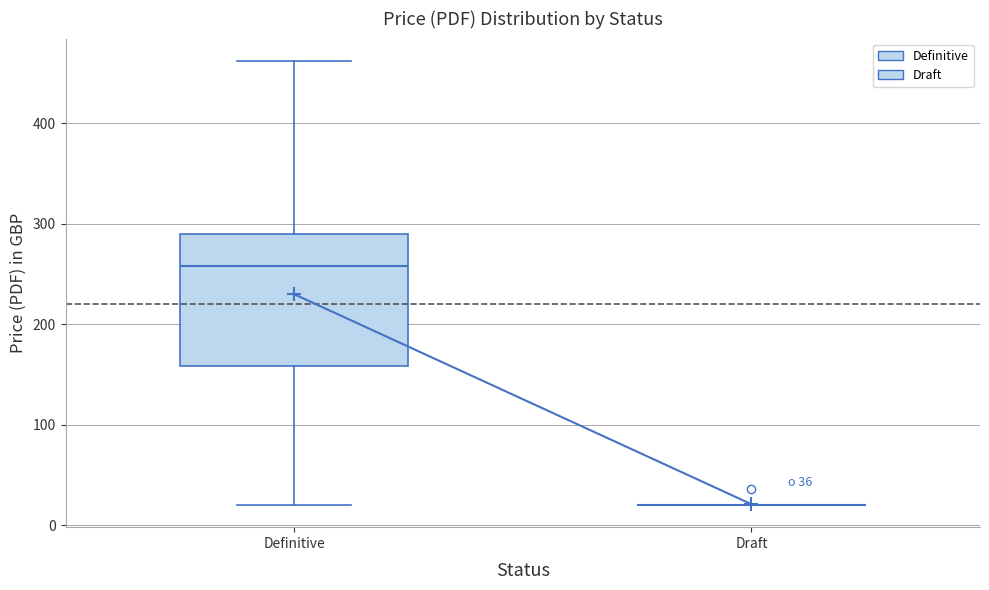

Which box is the tallest, from its lower edge to its upper edge?

Definitive